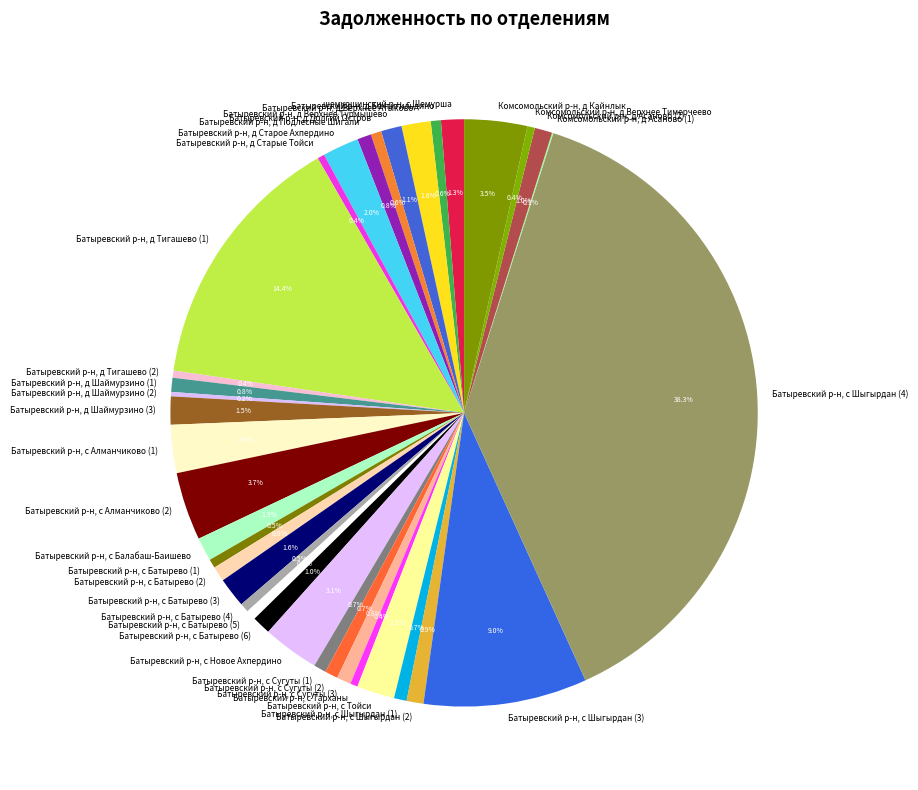

To the nearest percent, what portion does Батыревский р-н, с Шыгырдан (1) represent?

1%